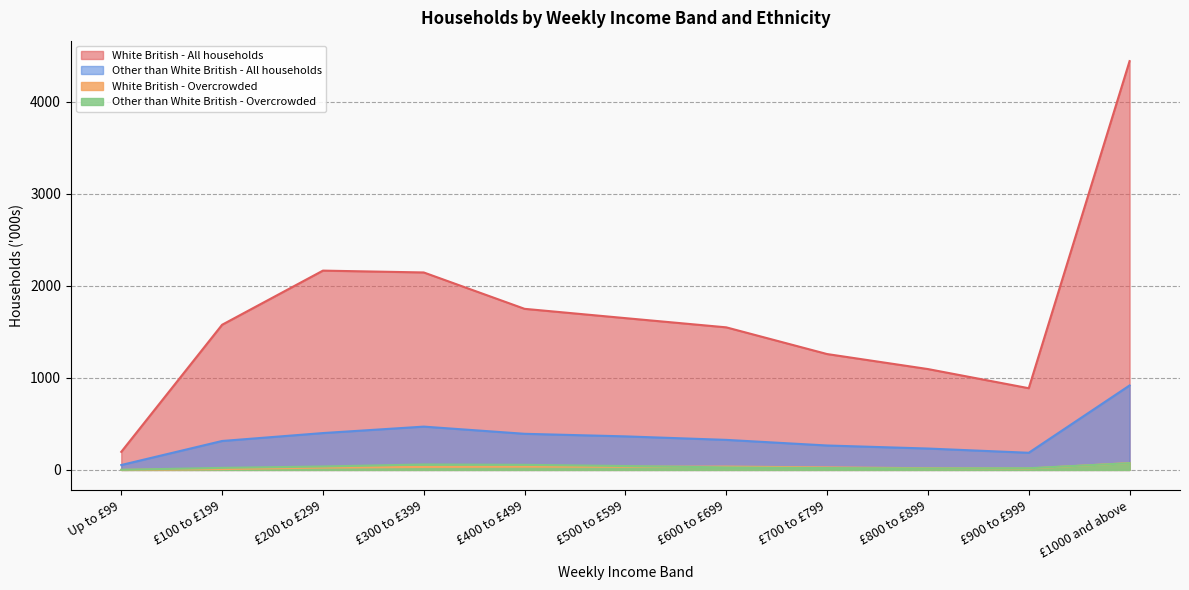

The value of Other than White British - All households at £700 to £799 is 265. True or false?

True